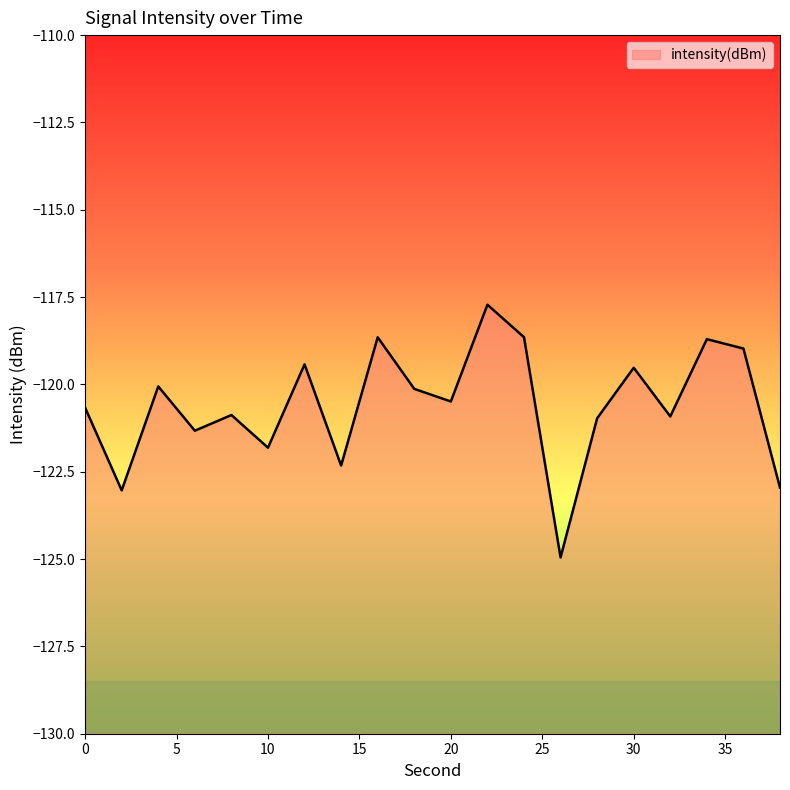

Reading left to right, extract all data points from this chart.

-120.7	-123.0	-120.1	-121.3	-120.9	-121.8	-119.4	-122.3	-118.7	-120.1	-120.5	-117.7	-118.6	-125.0	-121.0	-119.5	-120.9	-118.7	-119.0	-123.0